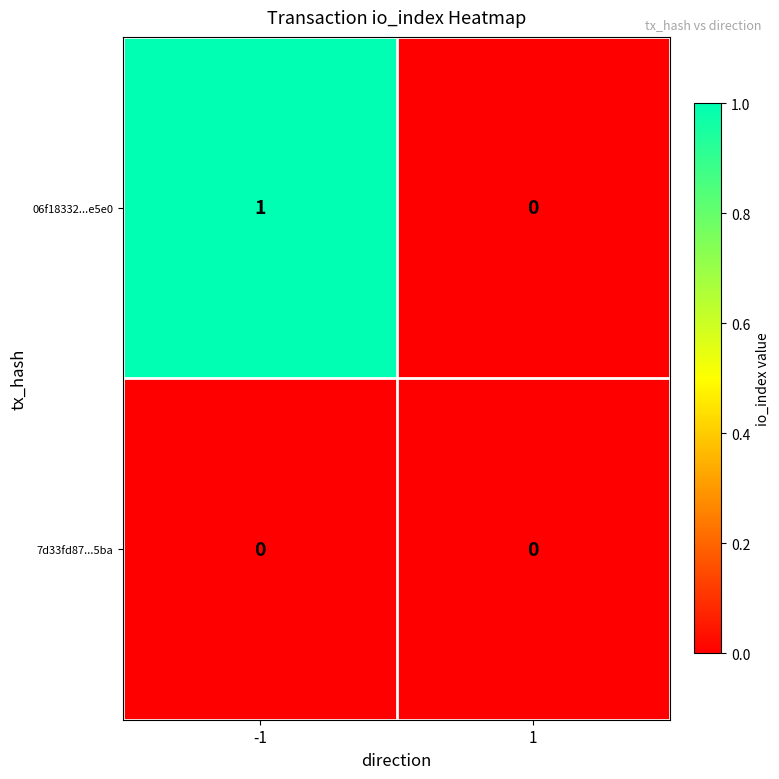

Reading left to right, list all the values displayed in this chart.

06f18332...e5e0: 1	0
7d33fd87...5ba: 0	0